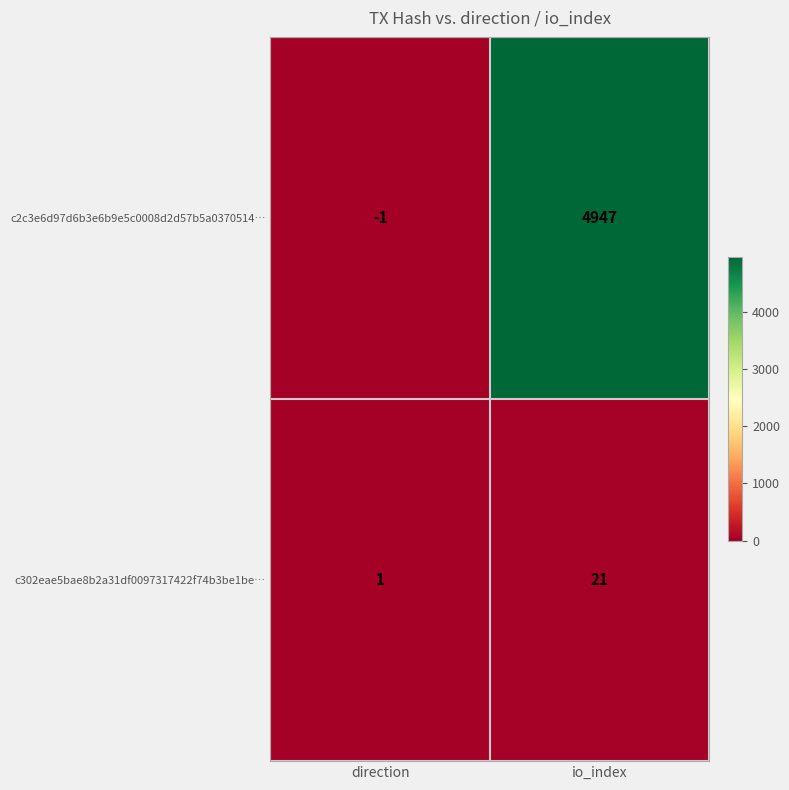

Is it true that c302eae5bae8b2a31df0097317422f74b3be1be… equals 33 at io_index?

False